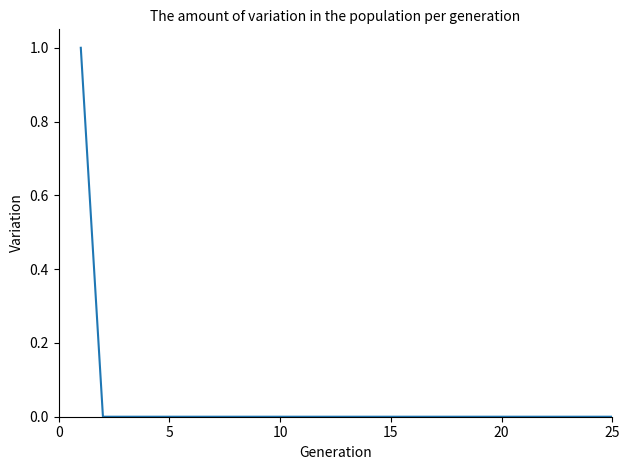

How many lines are shown in the chart?

1